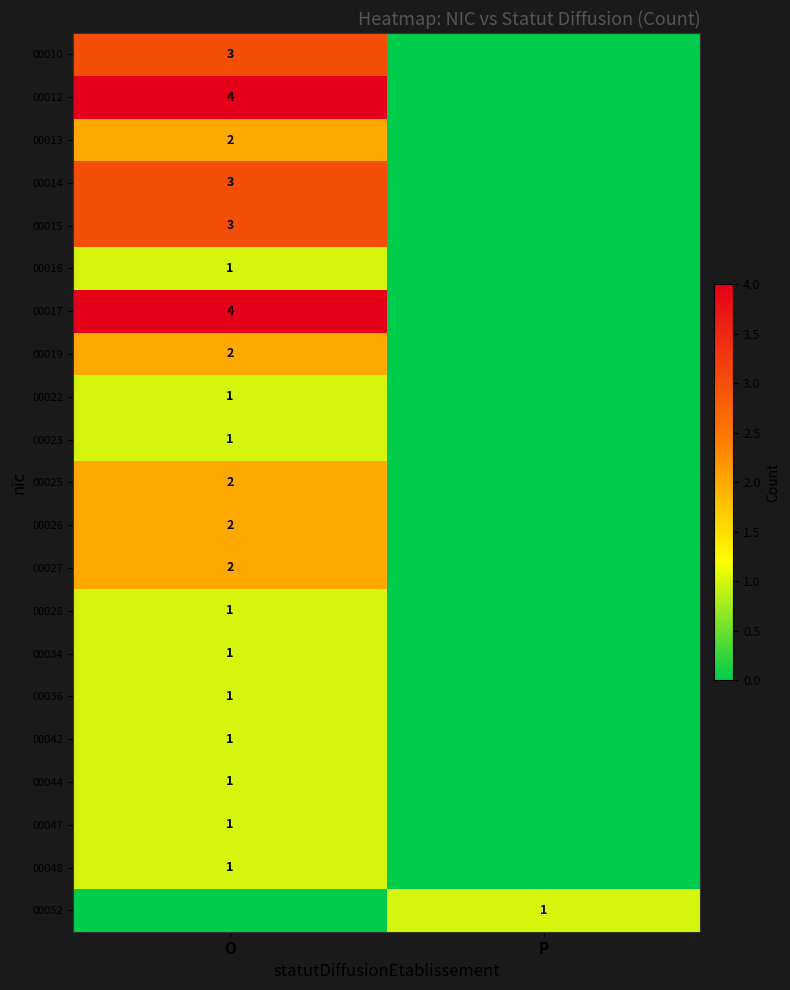

Is it true that 00012 equals 7 at O?

False